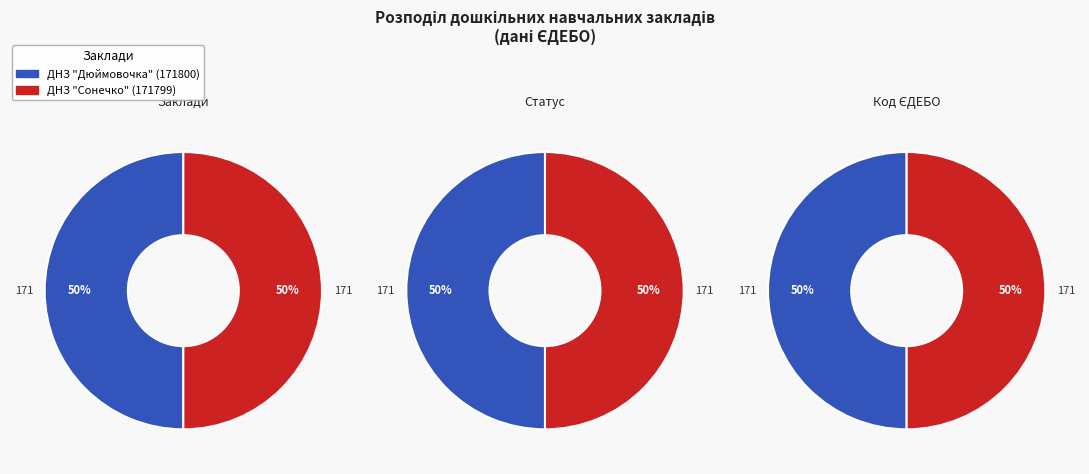

What is the ratio of the value at ДНЗ "Сонечко" to the value at ДНЗ "Дюймовочка"?

1.0